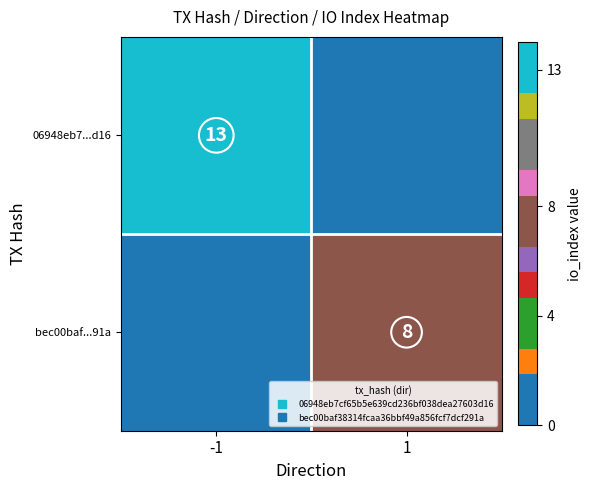

True or false: 06948eb7...d16 has a value of 0 at 1.

True